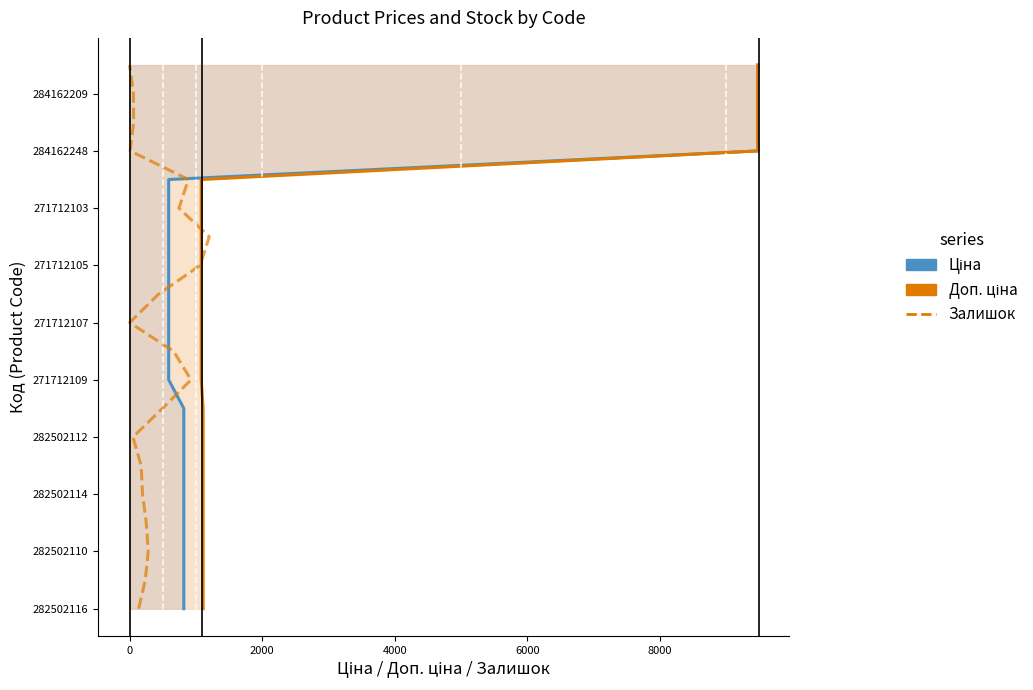

True or false: Доп. ціна has more than 1 points higher than both neighbors.

False